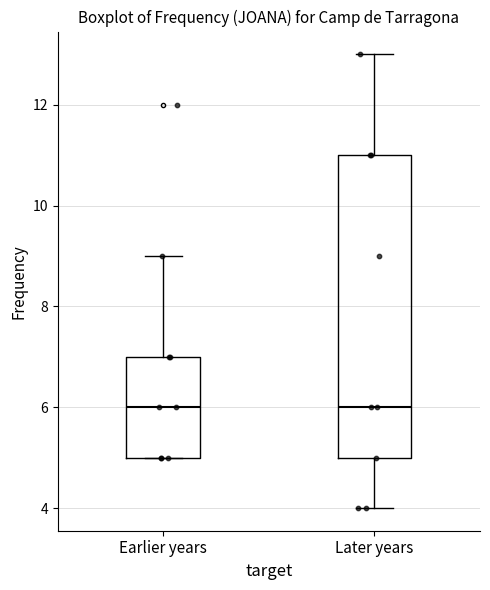

Reading left to right, transcribe this box plot: for each box, give where its median line is, the range the box spans, and where its two whiskers end, as read against the y-axis. The values are not printed on the chart, so give them approximately, as read against the axis.

Earlier years: median 6, box 5 to 7, whiskers 5 to 9
Later years: median 6, box 5 to 11, whiskers 4 to 13